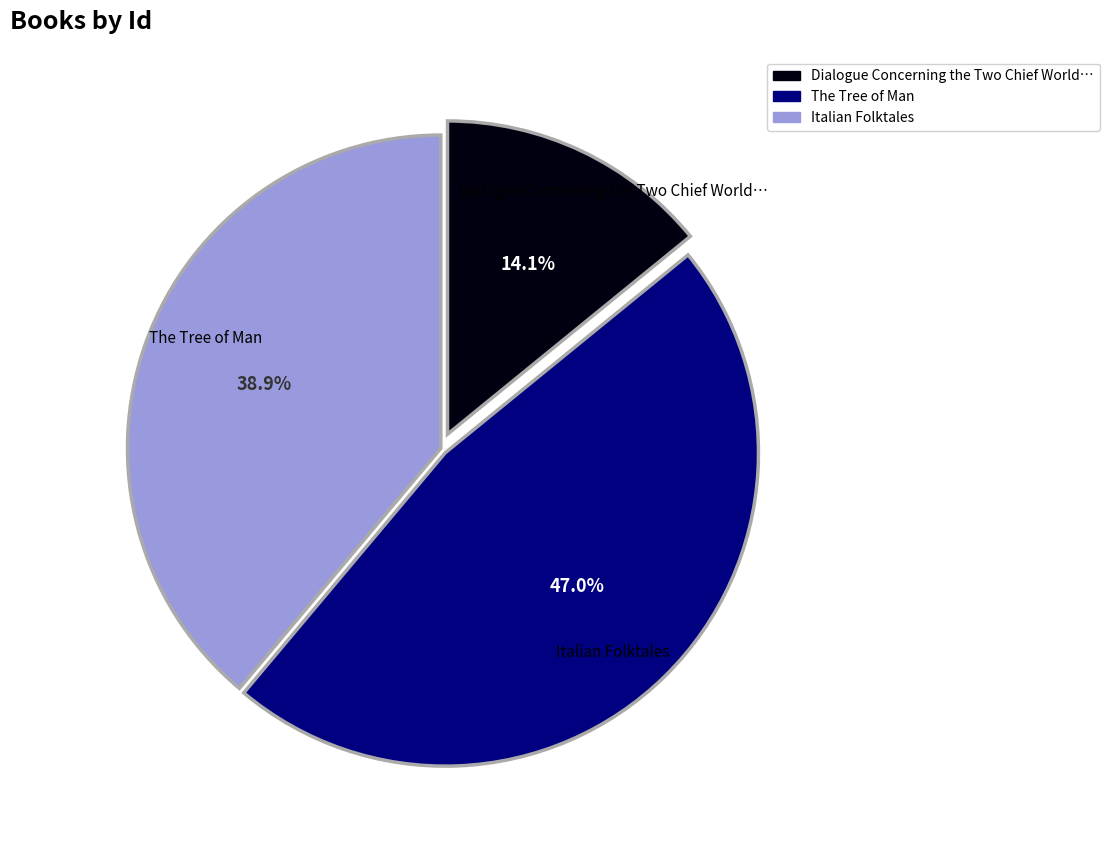

Between Italian Folktales and The Tree of Man, which is larger?

The Tree of Man